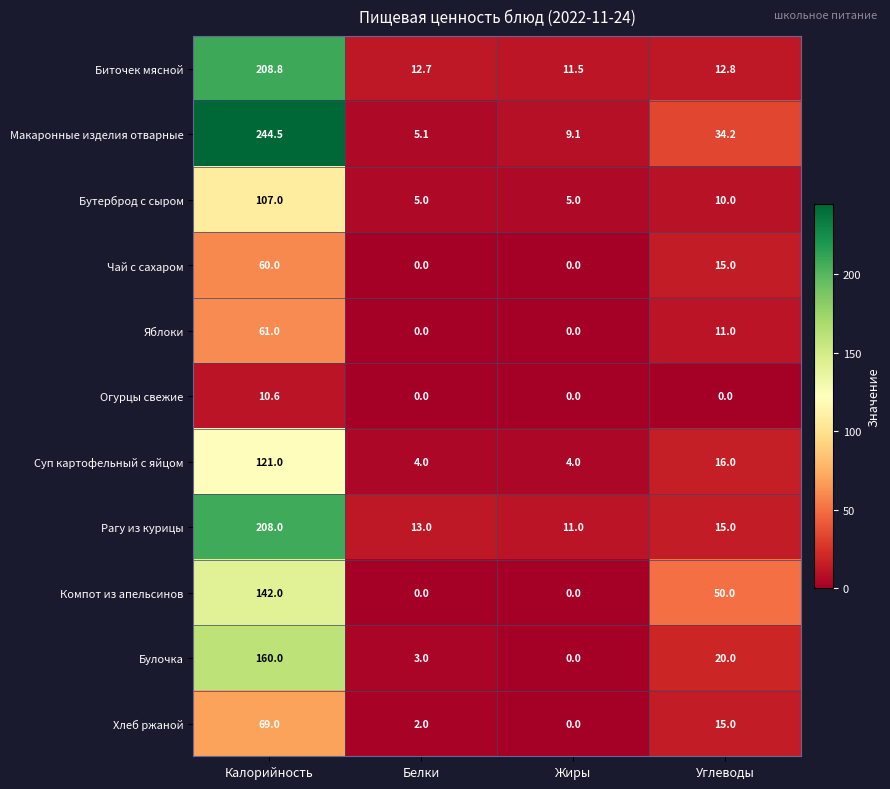

At which category is the sum across all series the highest?

Калорийность